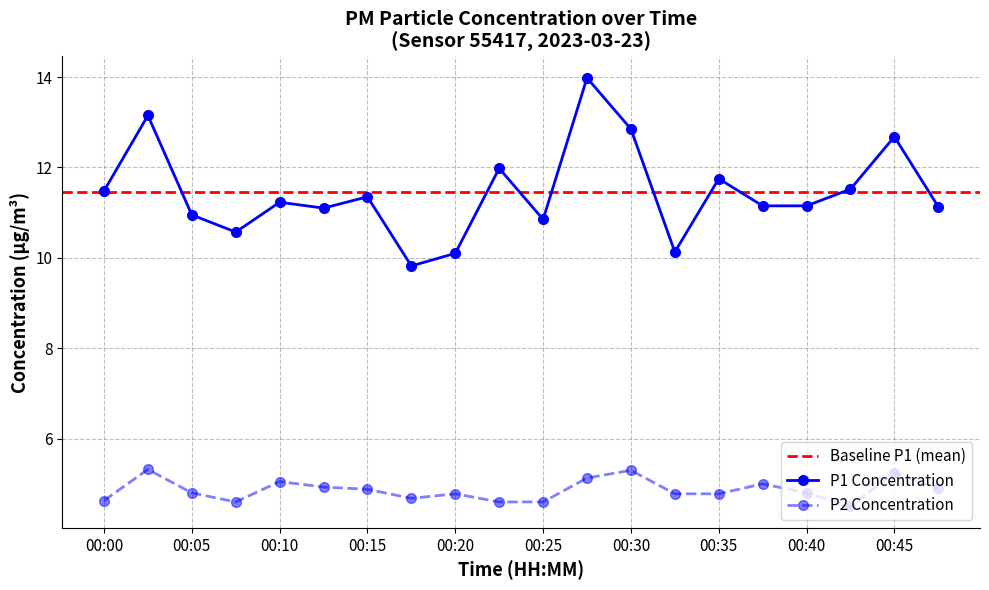

At which category is the sum across all series the highest?

00:28